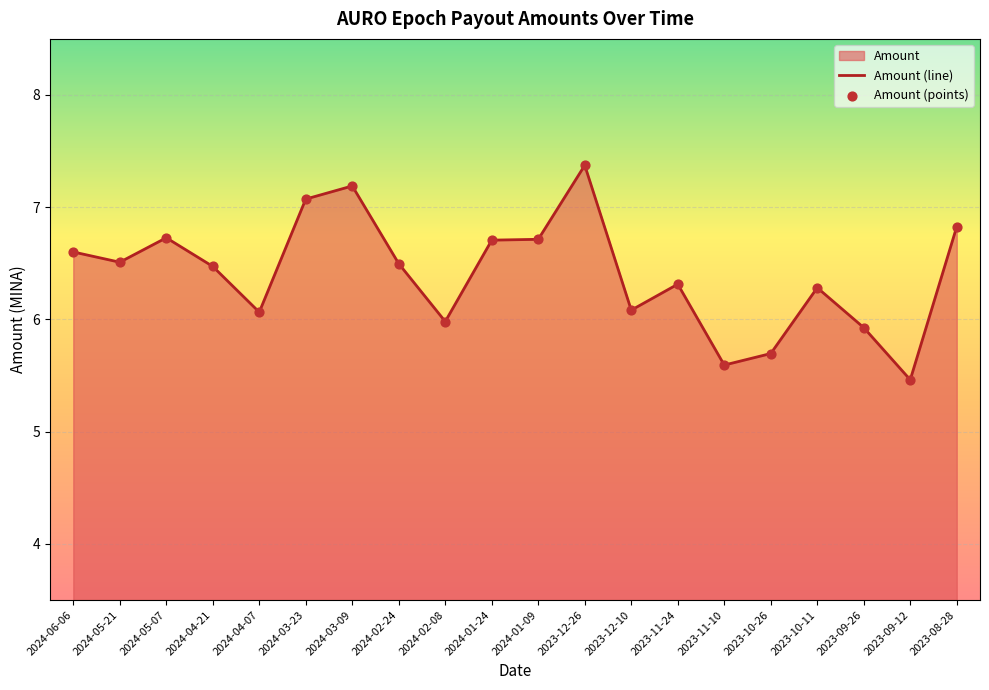

What is the total value across all series at 2024-01-09?

13.4